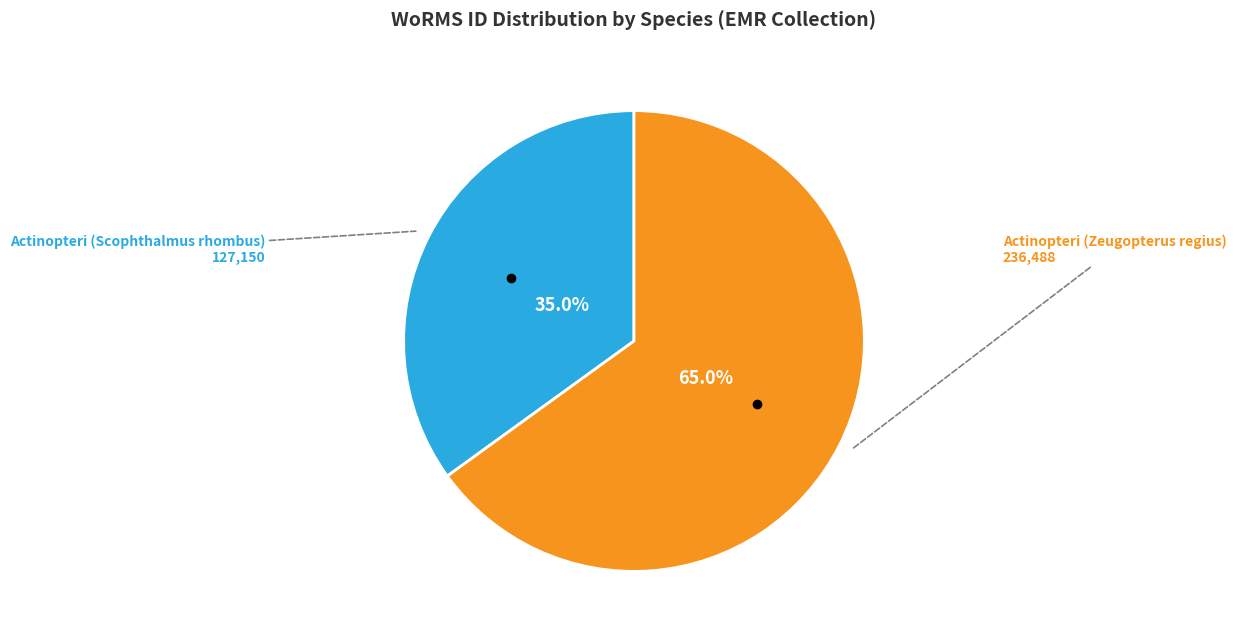

How many segments does this pie chart have?

2